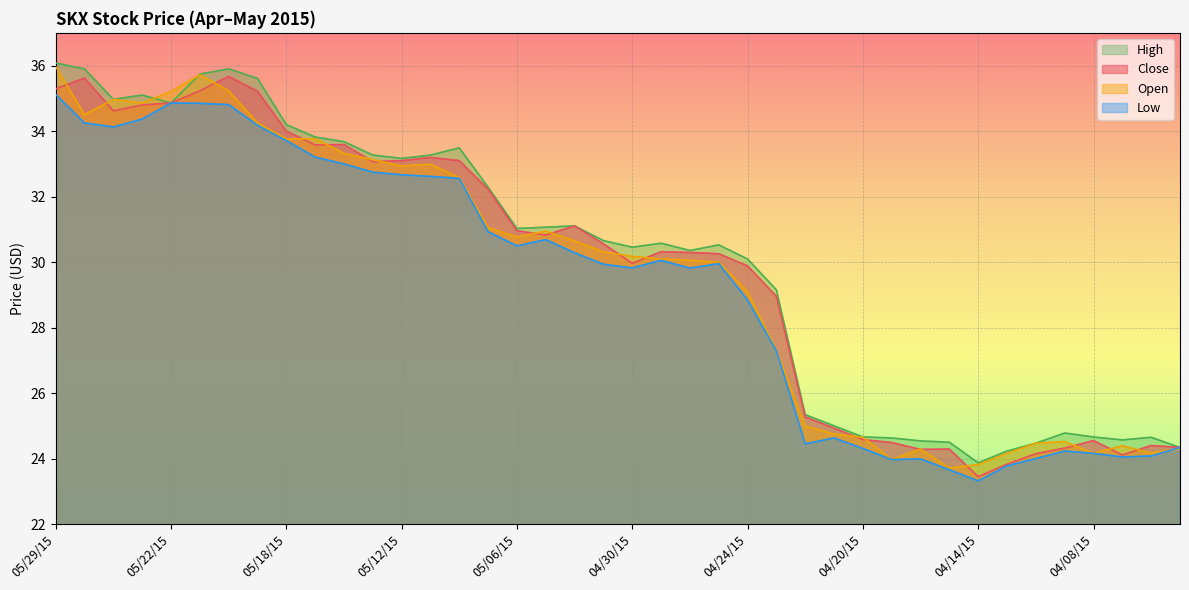

The value of High at 05/27/15 is 35.0. True or false?

True